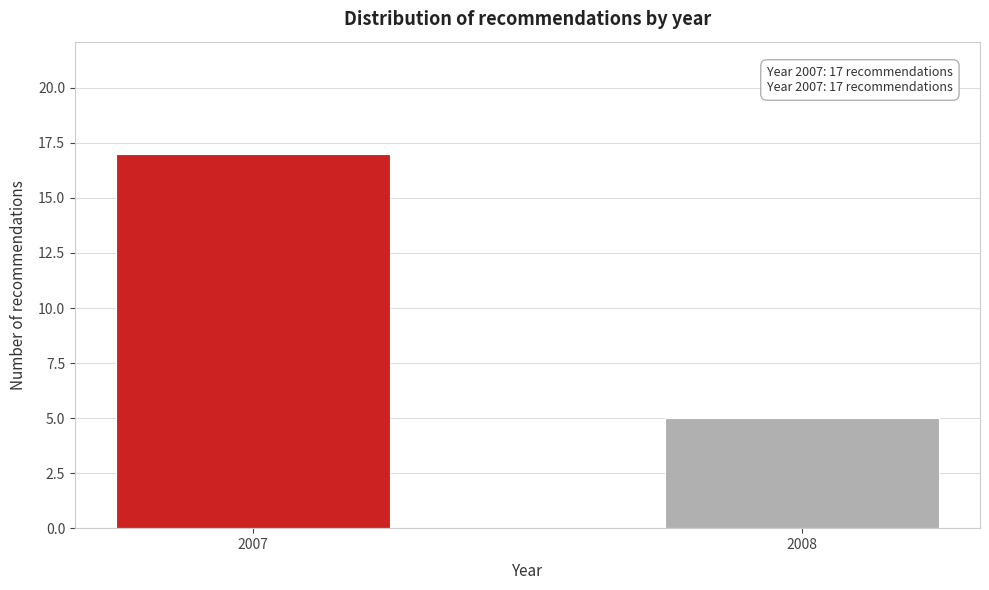

Reading left to right, what are all the values shown in this chart?

2007=17	2008=5